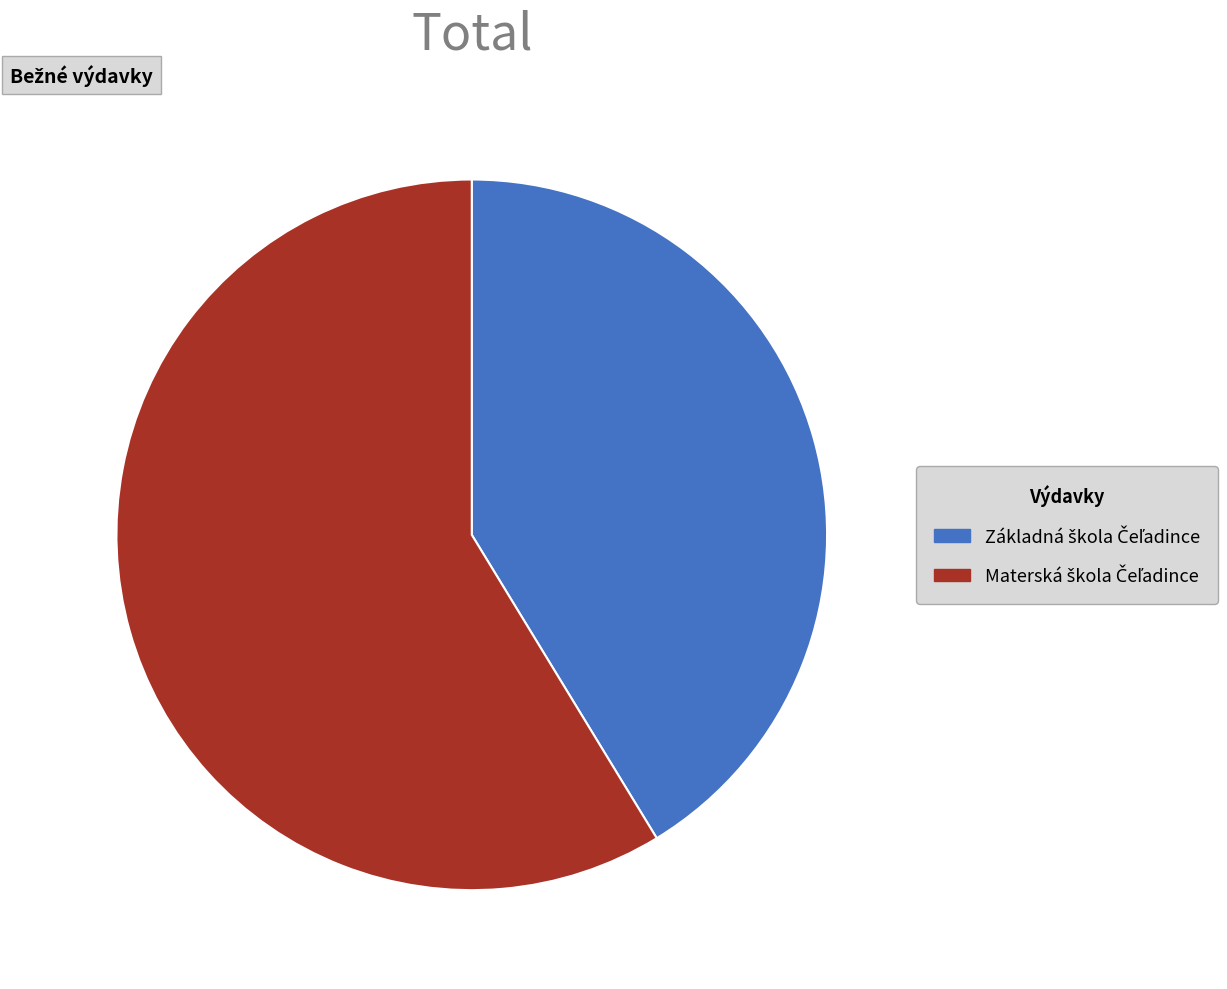

Is there any slice that represents more than half of the pie?

Yes